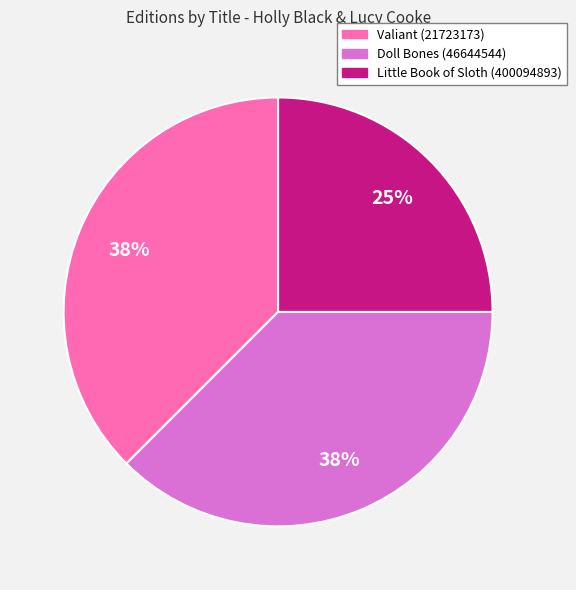

To the nearest percent, what is the combined percentage of Doll Bones (46644544) and Valiant (21723173)?

75%